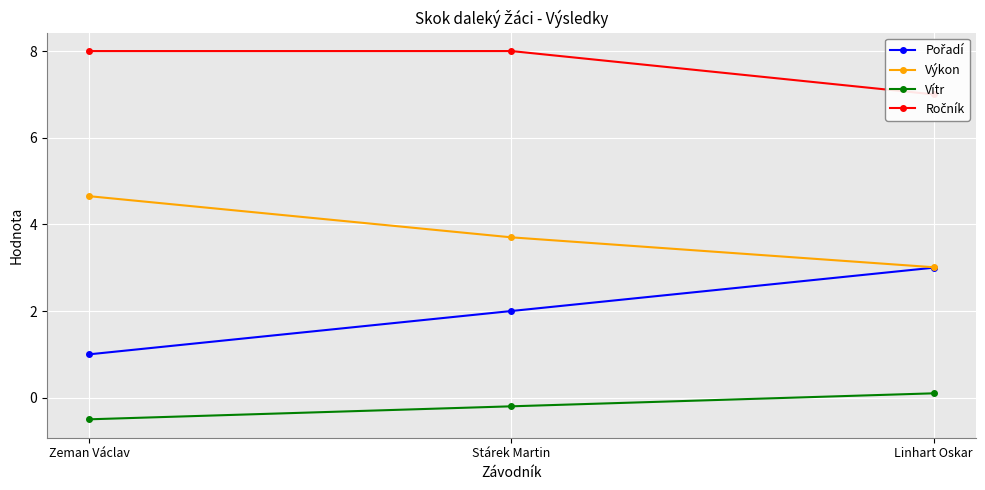

Rank the series by their average value, from lowest to highest.

Vítr, Pořadí, Výkon, Ročník